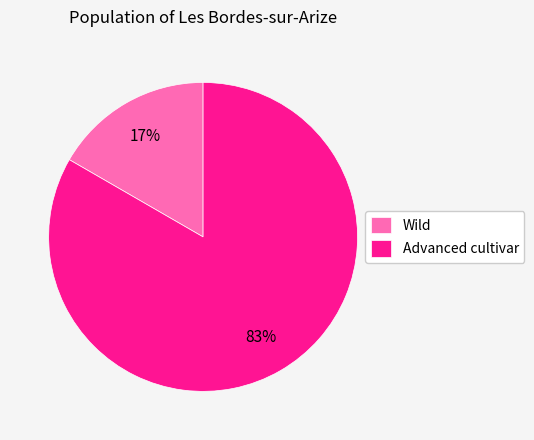

Which slice is the largest?

Advanced cultivar